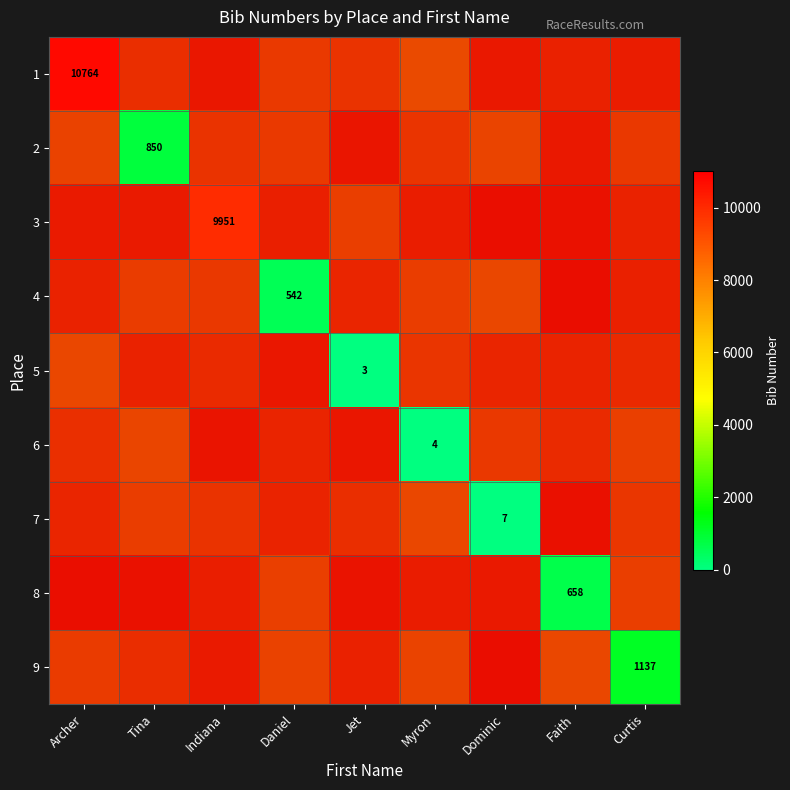

Which has a higher value, Faith or Indiana?

Indiana